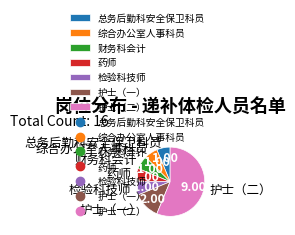

What is the largest slice in the pie chart?

护士（二）